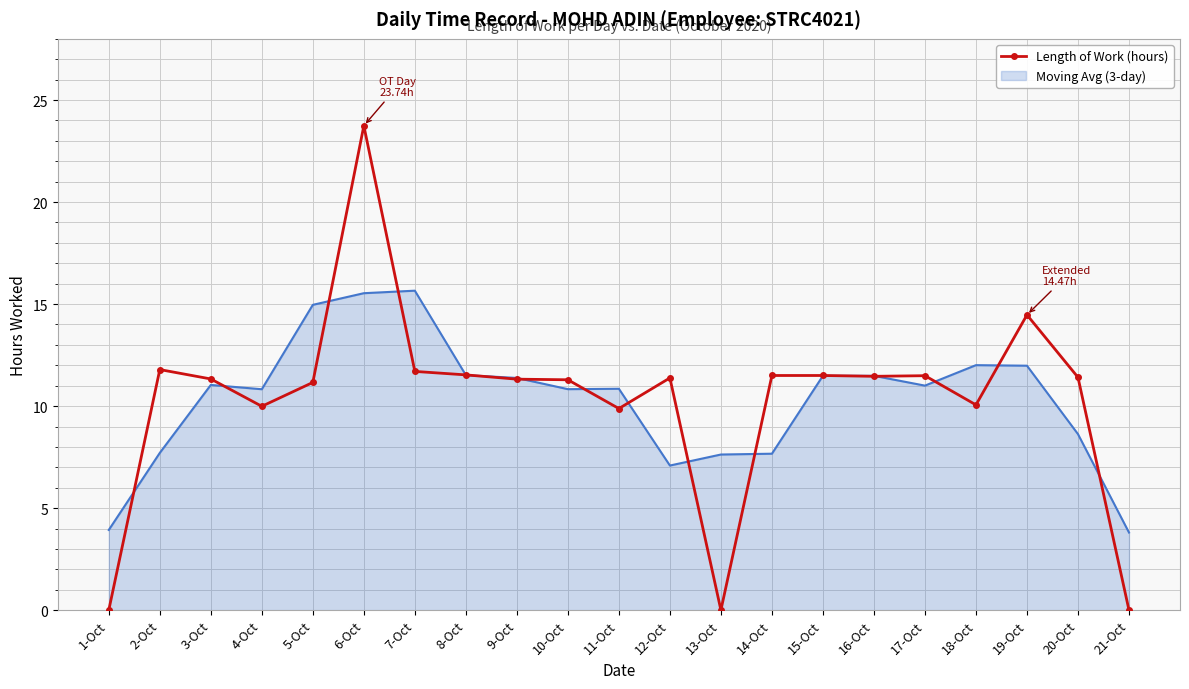

The value of Moving Avg (3-day) at 3-Oct is 17.2. True or false?

False